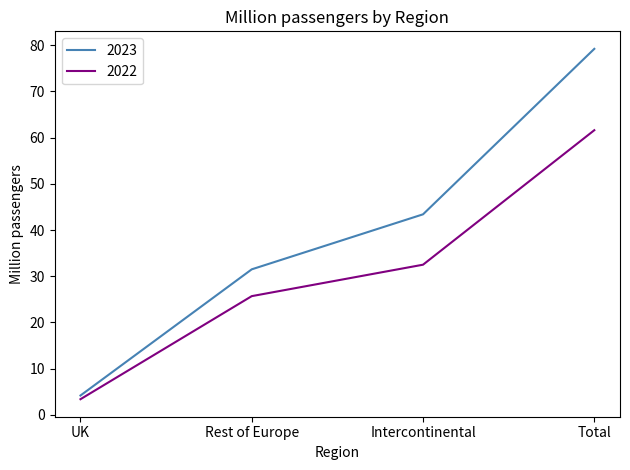

True or false: 2023 and 2022 cross at least once.

False